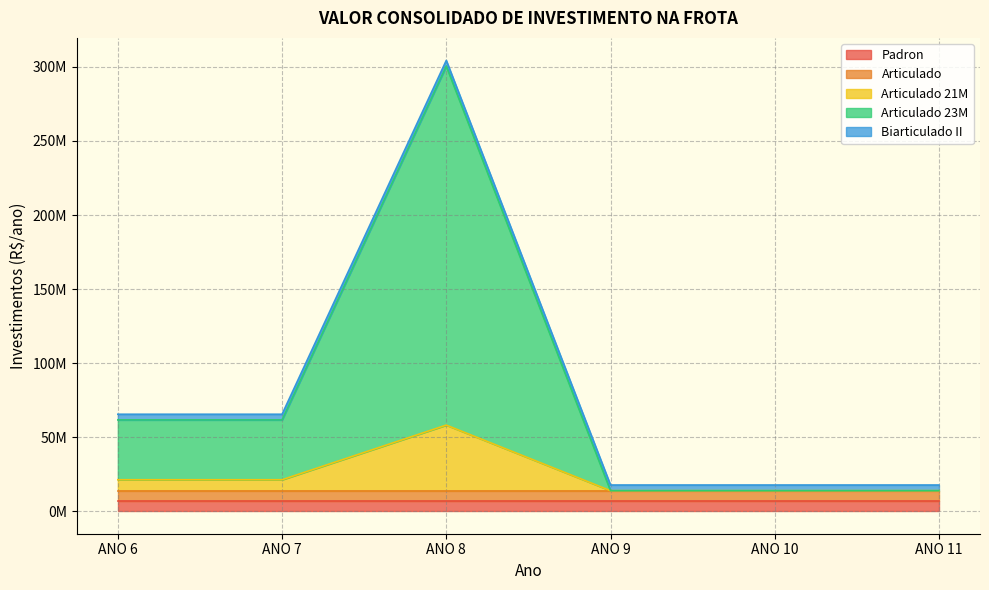

Is it true that Articulado equals 7282976.7 at ANO 8?

True